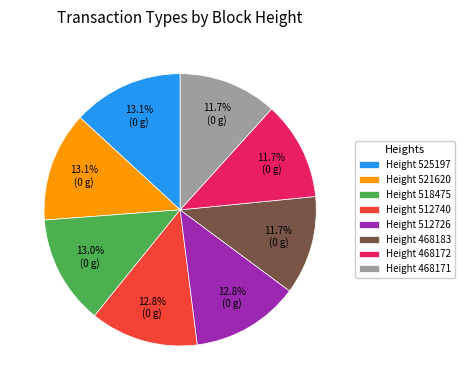

Combined, do Height 512726 and Height 468183 account for over 50%?

No